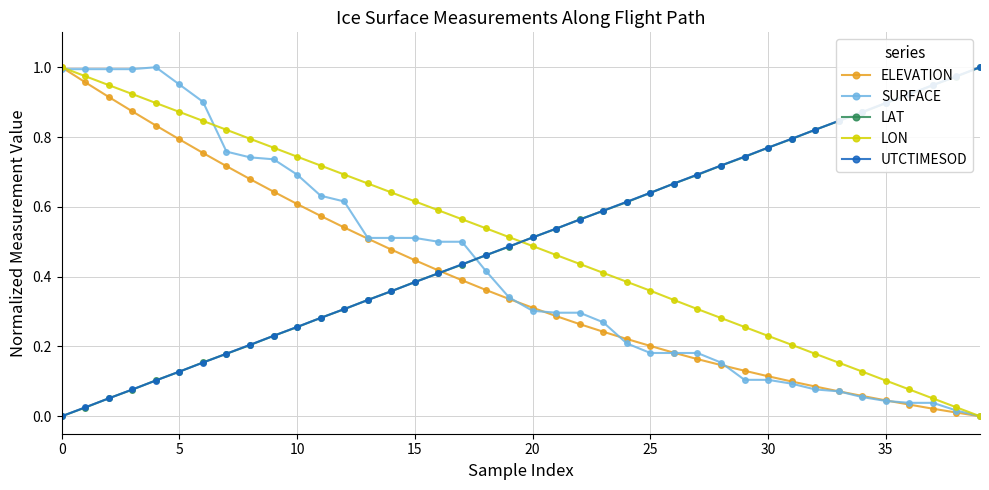

How many data points does each series have?

40